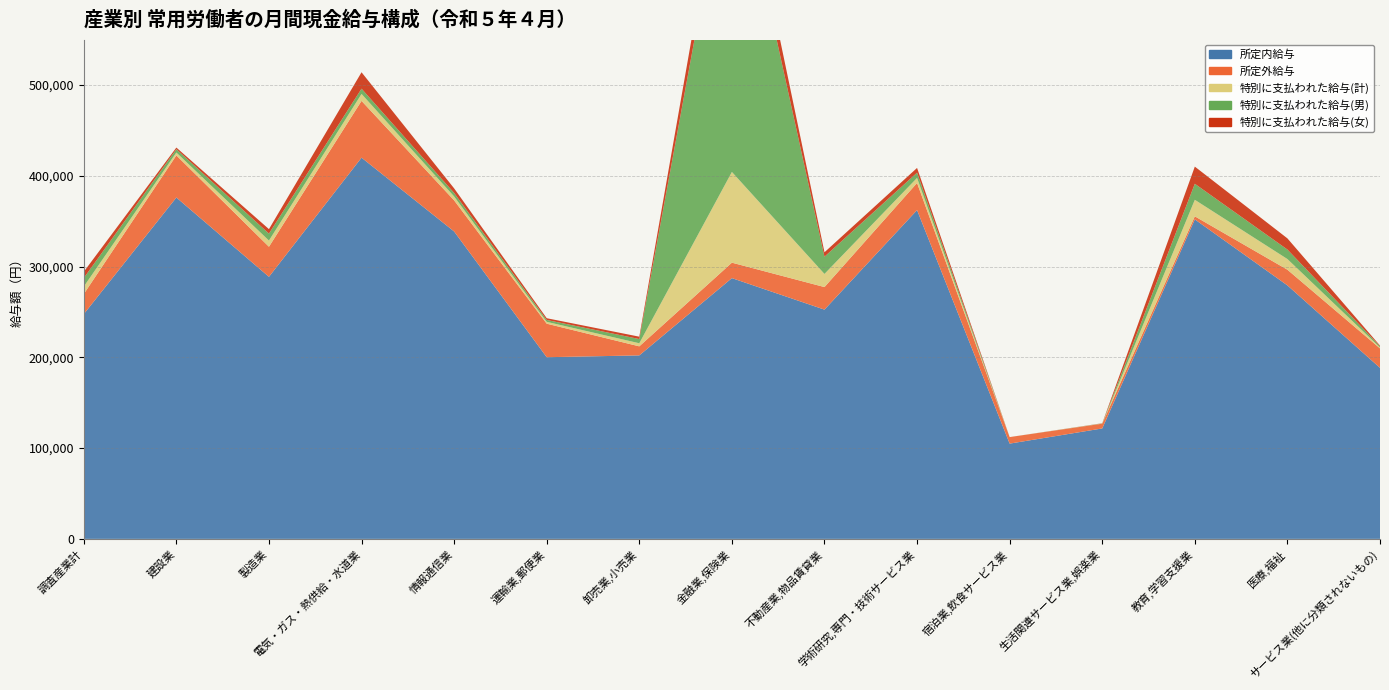

Reading left to right, transcribe all the data shown in this chart.

所定内給与: 調査産業計=247576	建設業=376010	製造業=288656	電気・ガス・熱供給・水道業=419901	情報通信業=338608	運輸業,郵便業=200103	卸売業,小売業=202106	金融業,保険業=287218	不動産業,物品賃貸業=252522	学術研究,専門・技術サービス業=362164	宿泊業,飲食サービス業=104936	生活関連サービス業,娯楽業=121640	教育,学習支援業=351928	医療,福祉=279208	サービス業(他に分類されないもの)=188387
所定外給与: 調査産業計=22120	建設業=46380	製造業=33129	電気・ガス・熱供給・水道業=62531	情報通信業=34263	運輸業,郵便業=36936	卸売業,小売業=9968	金融業,保険業=17023	不動産業,物品賃貸業=24845	学術研究,専門・技術サービス業=29857	宿泊業,飲食サービス業=7183	生活関連サービス業,娯楽業=5270	教育,学習支援業=3342	医療,福祉=17281	サービス業(他に分類されないもの)=21440
特別に支払われた給与(計): 調査産業計=8204	建設業=3168	製造業=6823	電気・ガス・熱供給・水道業=7651	情報通信業=4293	運輸業,郵便業=2025	卸売業,小売業=3401	金融業,保険業=99934	不動産業,物品賃貸業=14475	学術研究,専門・技術サービス業=5584	宿泊業,飲食サービス業=0	生活関連サービス業,娯楽業=155	教育,学習支援業=18216	医療,福祉=11749	サービス業(他に分類されないもの)=1052
特別に支払われた給与(男): 調査産業計=9373	建設業=3647	製造業=7653	電気・ガス・熱供給・水道業=5804	情報通信業=3873	運輸業,郵便業=2067	卸売業,小売業=4630	金融業,保険業=369440	不動産業,物品賃貸業=18942	学術研究,専門・技術サービス業=5768	宿泊業,飲食サービス業=0	生活関連サービス業,娯楽業=157	教育,学習支援業=17655	医療,福祉=10464	サービス業(他に分類されないもの)=1274
特別に支払われた給与(女): 調査産業計=6928	建設業=1808	製造業=4915	電気・ガス・熱供給・水道業=18070	情報通信業=5035	運輸業,郵便業=1932	卸売業,小売業=2609	金融業,保険業=30121	不動産業,物品賃貸業=4905	学術研究,専門・技術サービス業=5210	宿泊業,飲食サービス業=0	生活関連サービス業,娯楽業=154	教育,学習支援業=18892	医療,福祉=12290	サービス業(他に分類されないもの)=750